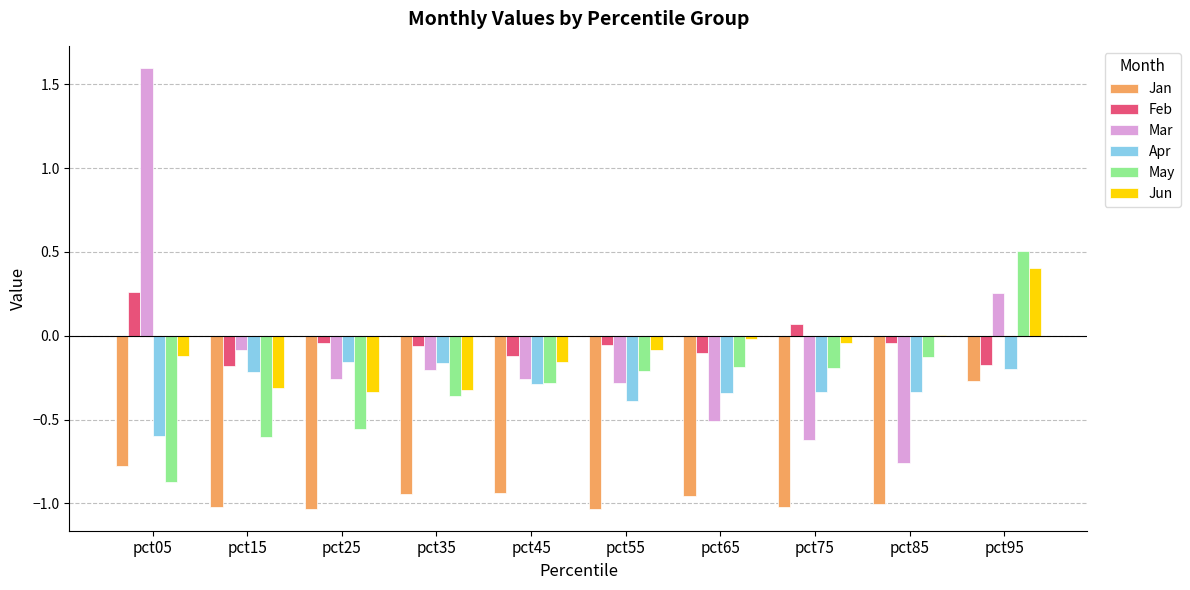

At which label does Mar first exceed 0?

pct05